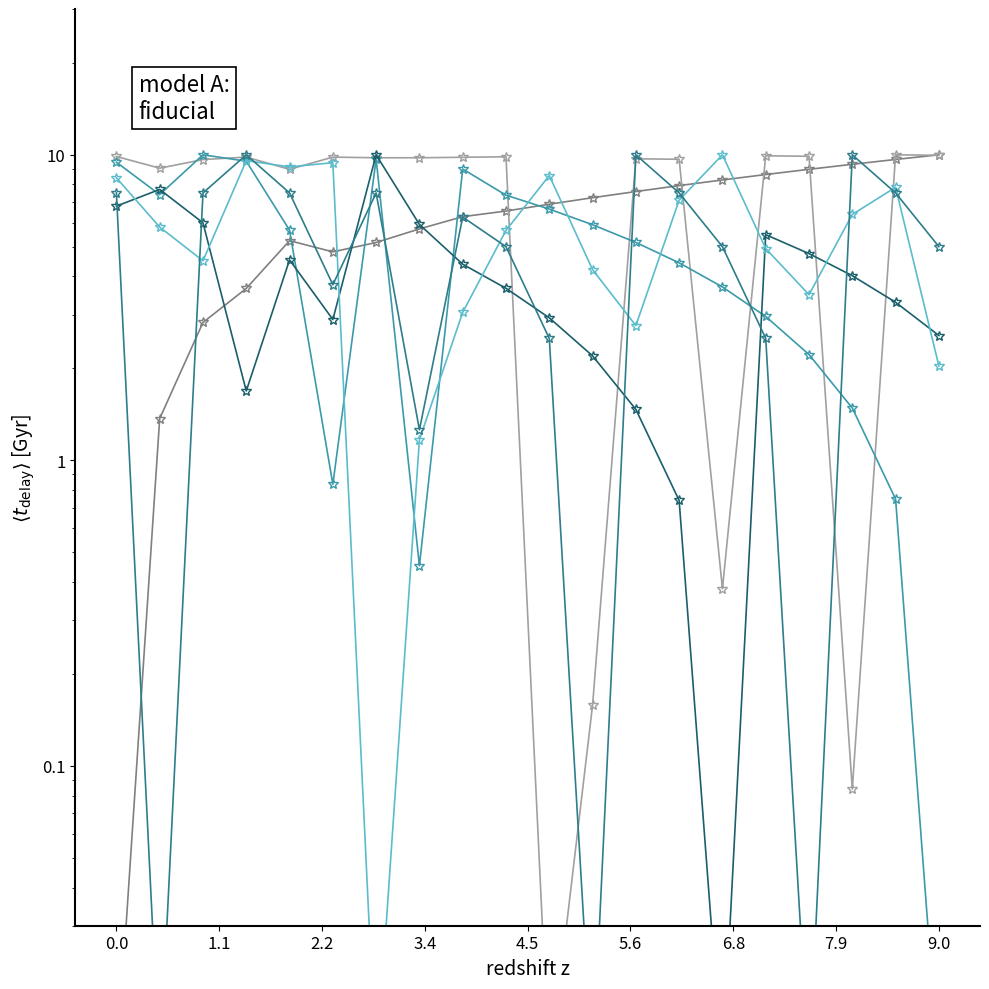

How many categories are shown in the chart?

20